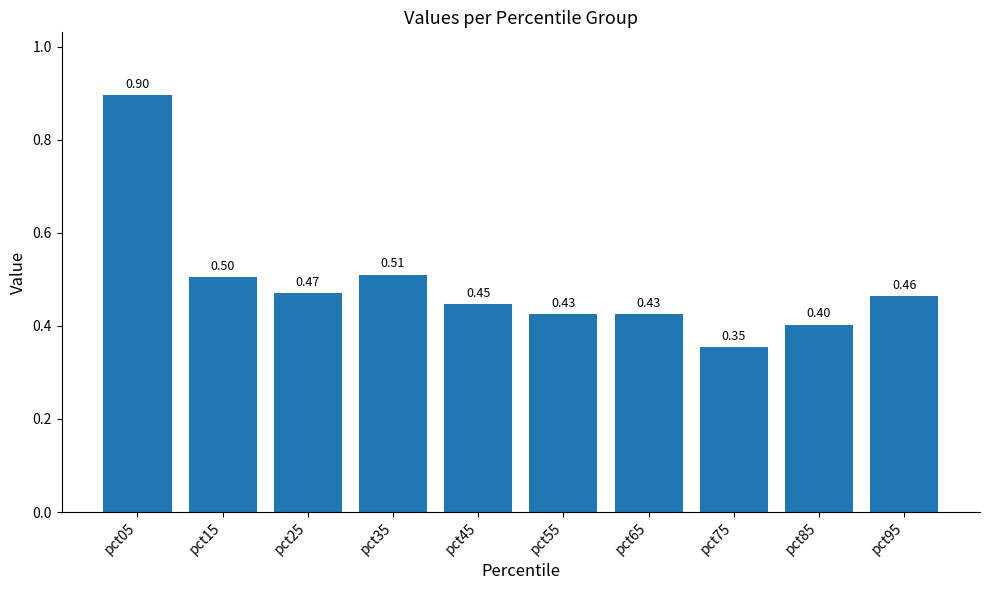

Which category has the highest value across all series?

pct05